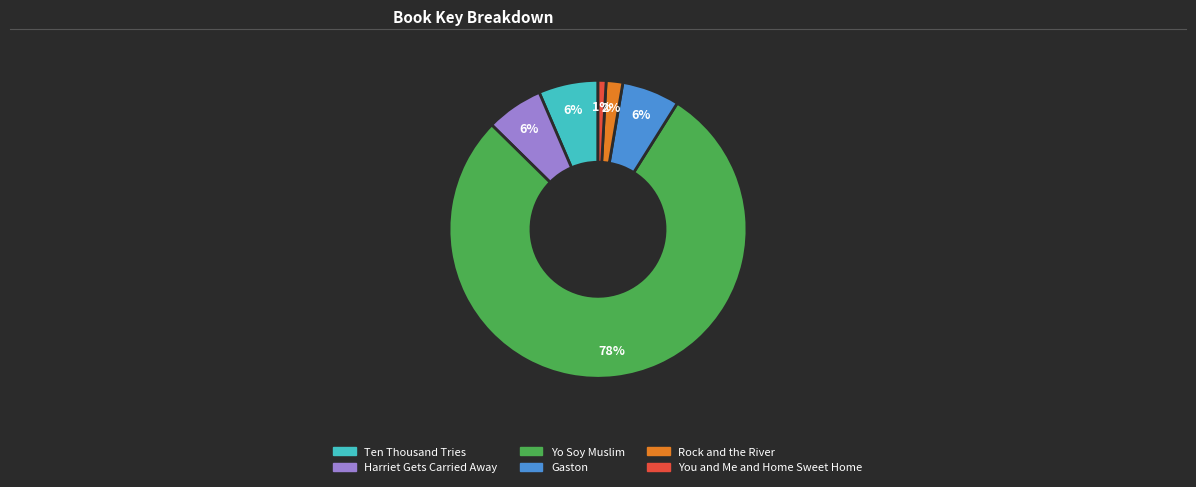

What percentage is the Gaston slice, to the nearest percent?

6%